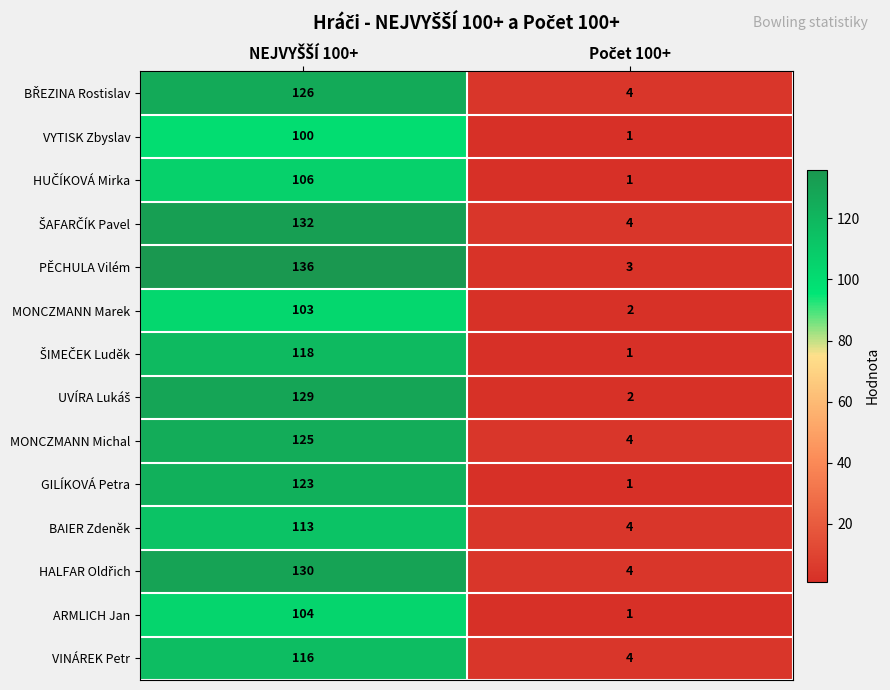

Which series has the largest total across all categories?

PĚCHULA Vilém